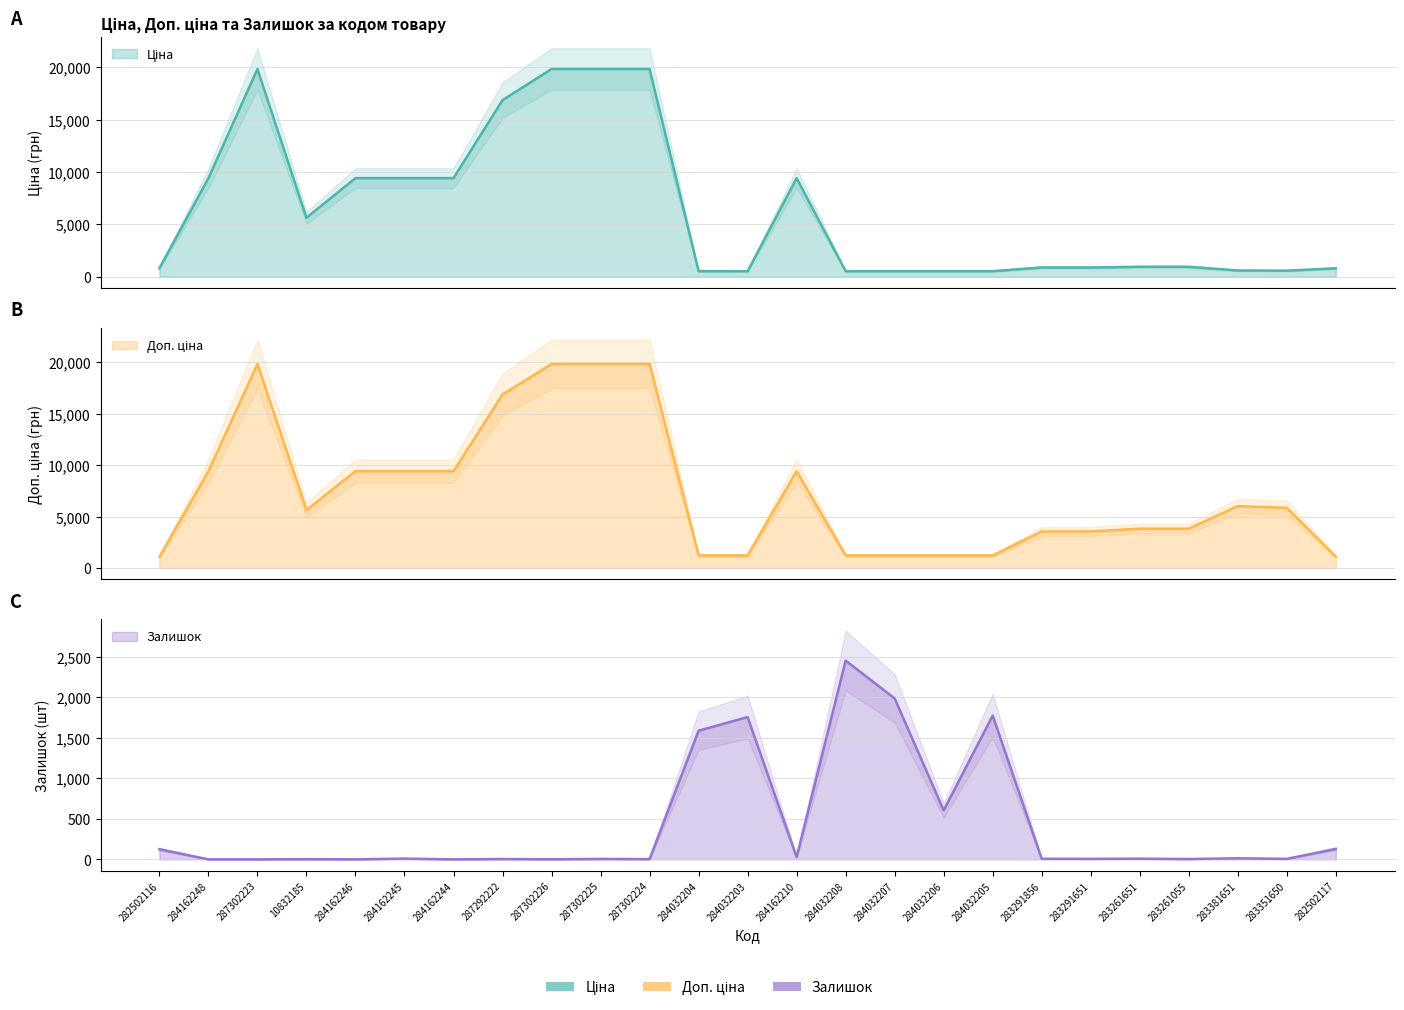

The value of Залишок at 282502116 is 125.0. True or false?

True